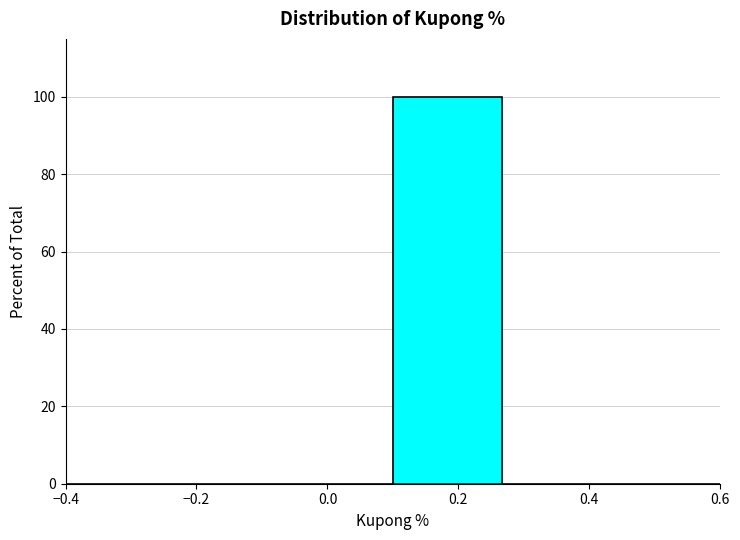

Reading left to right, transcribe this chart: for each bar, give the range it covers on the x-axis and its height. Neither the bar edges nor the heights are printed on the chart, so give them approximately, as read against the axes.

-0.40 to -0.24: 0
-0.24 to -0.06: 0
-0.06 to 0.10: 0
0.10 to 0.26: 100
0.26 to 0.44: 0
0.44 to 0.60: 0